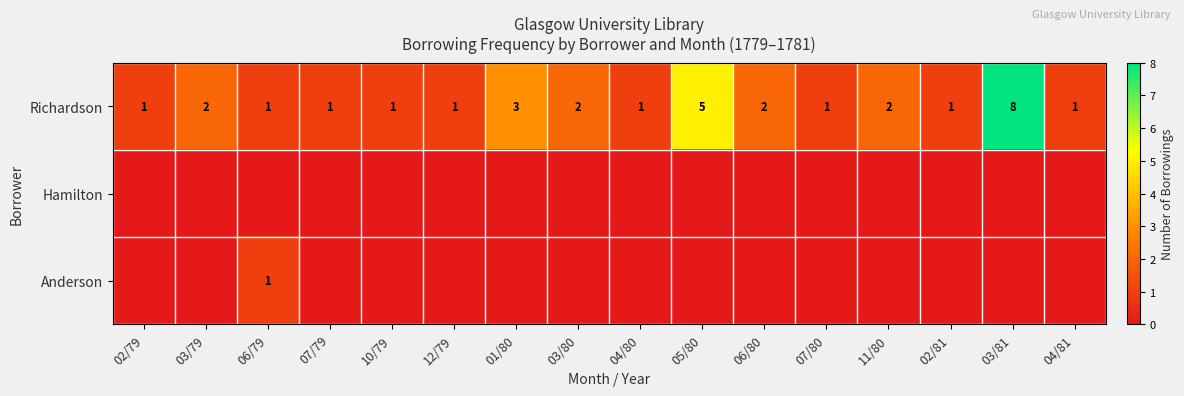

The Richardson series shows 1 at 04/80. True or false?

True